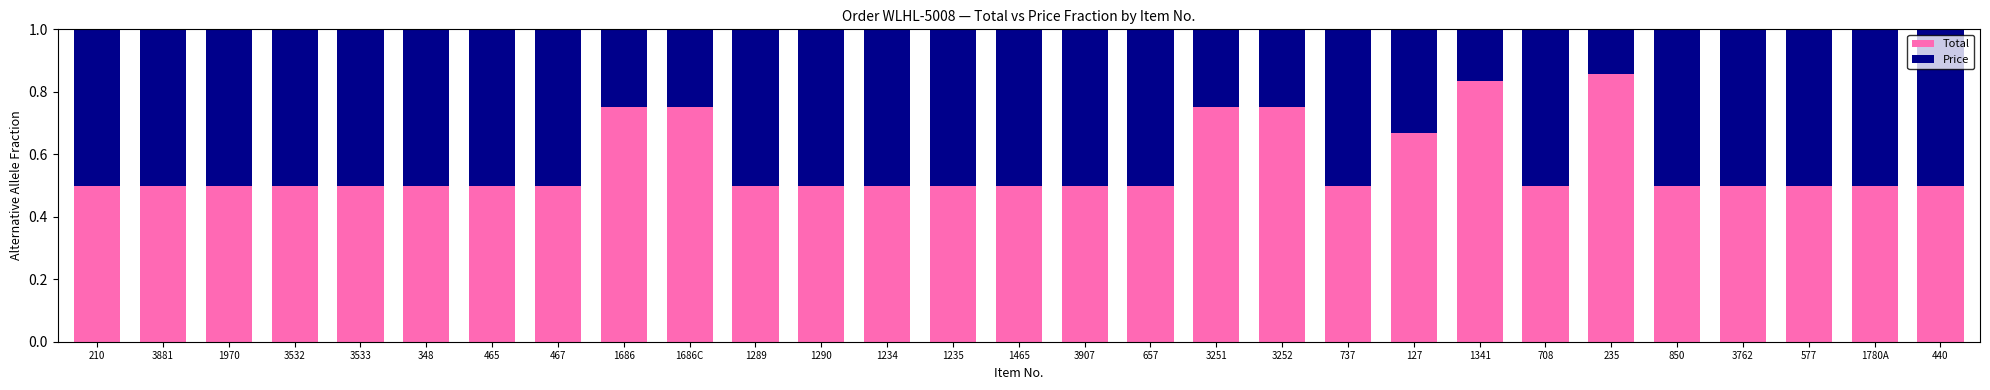

The Total series shows 0.8 at 3881. True or false?

False